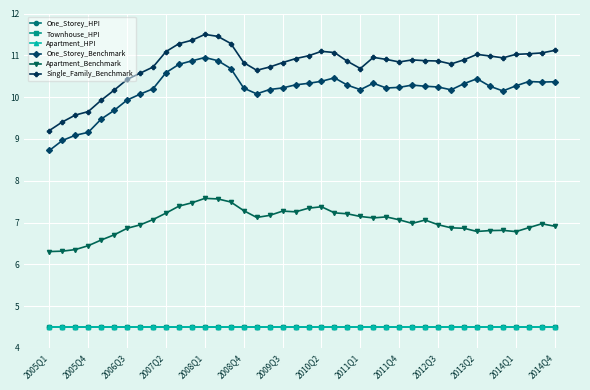

At how many categories does at least one series exceed 6?

40